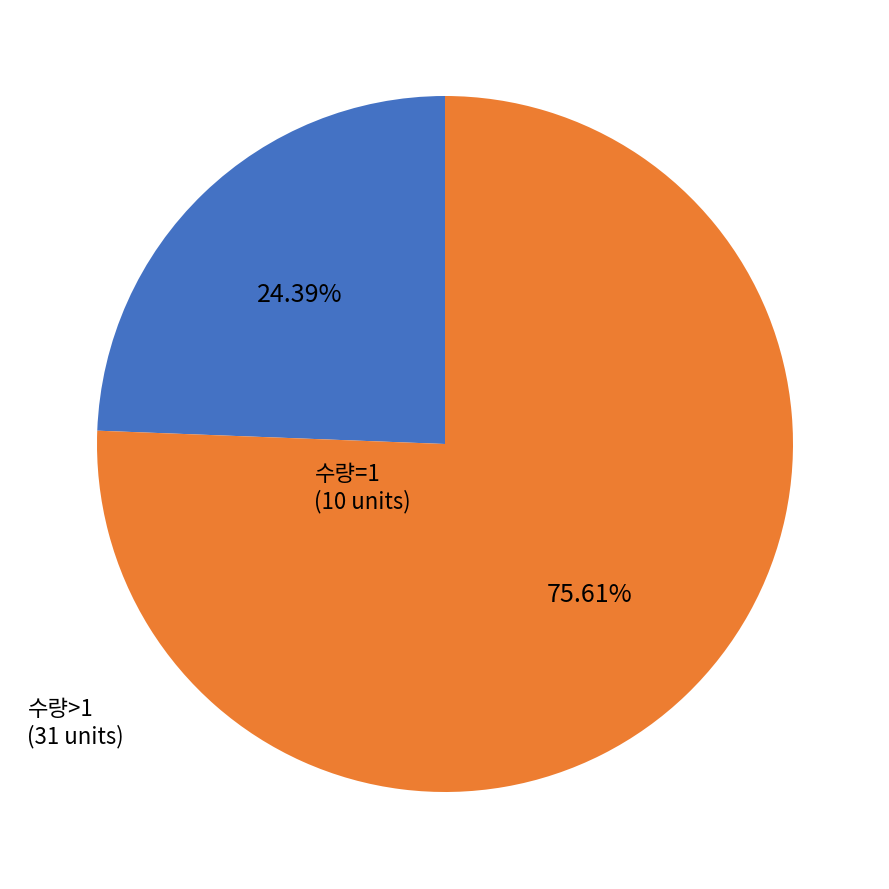

Is the sum of 수량>1 and 수량=1 greater than half?

Yes